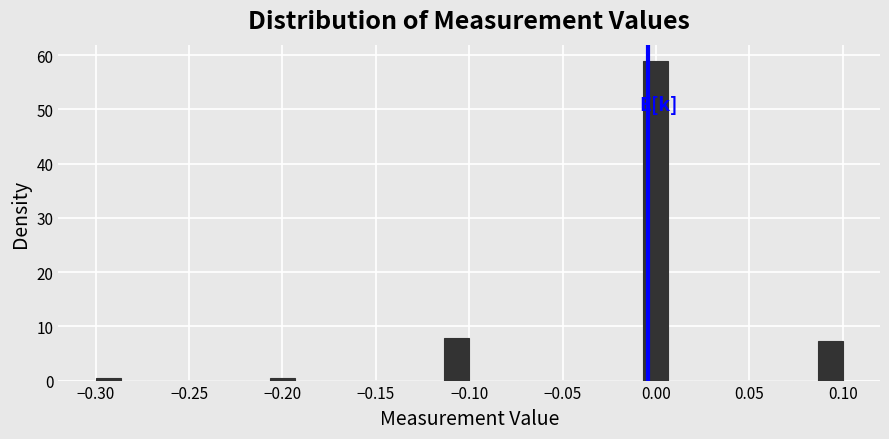

Around what value on the x-axis is the tallest bar? Give the approximate position of its centre, as read against the axis.

0.000